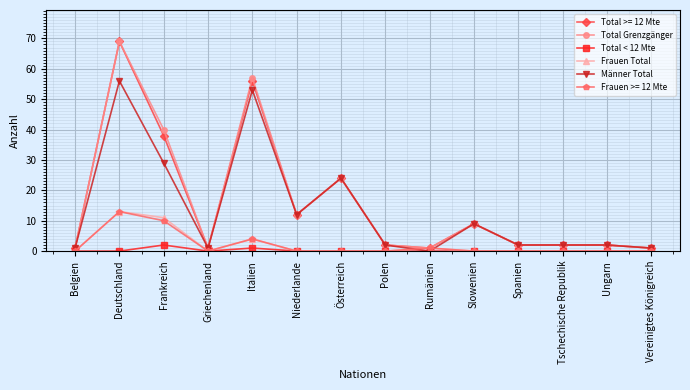

Read the Total Grenzgänger value at Italien, to the nearest 5.

55